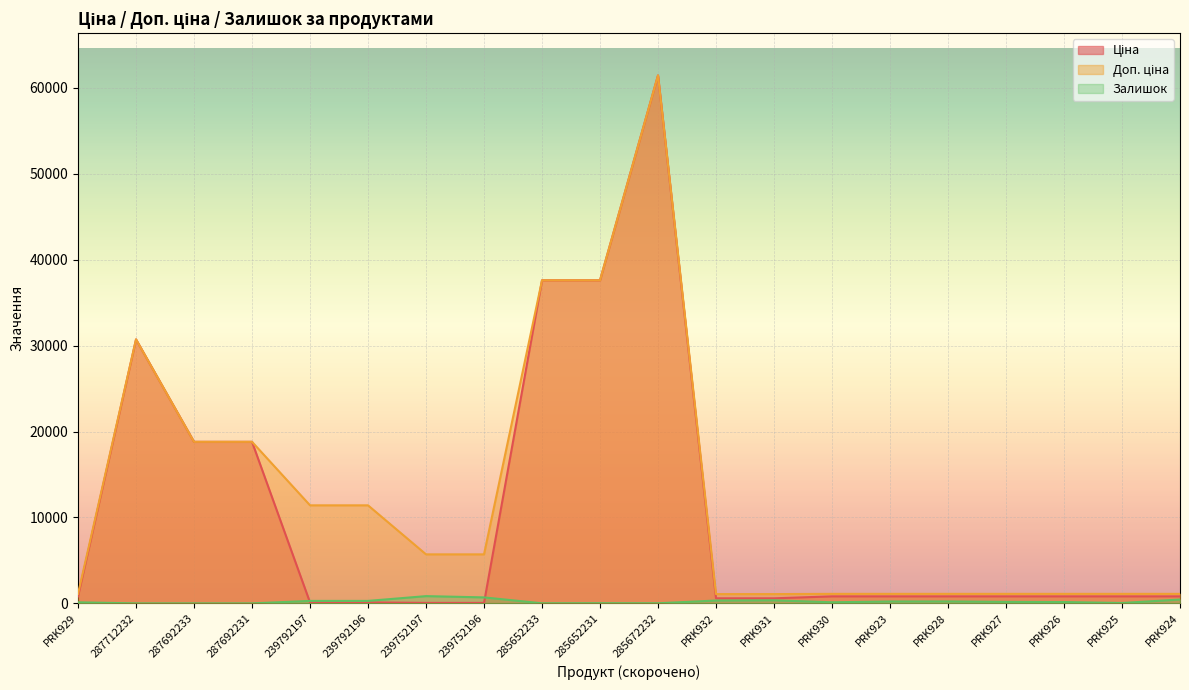

How many series are shown in this chart?

3